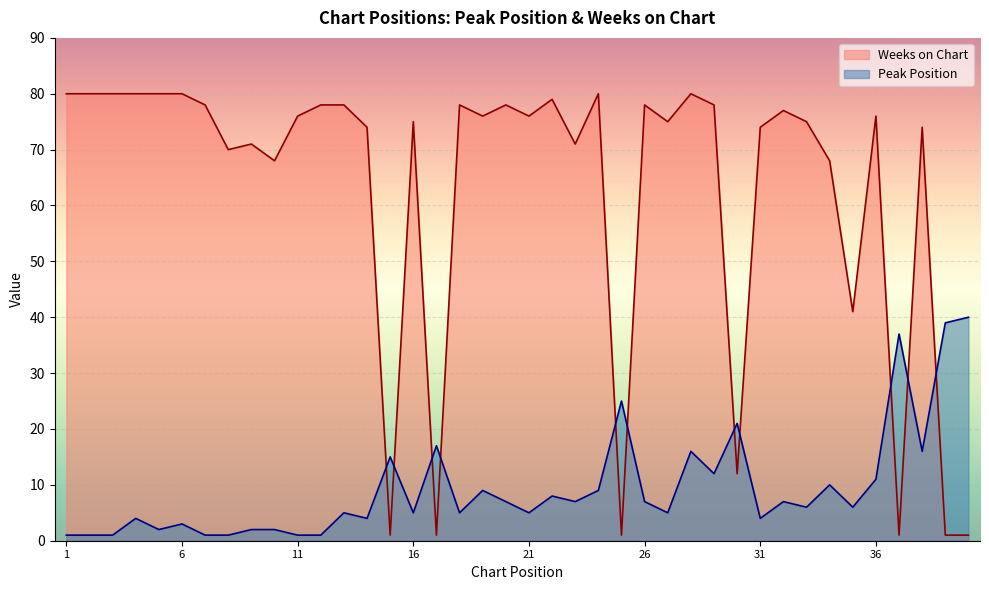

Reading left to right, extract all data points from this chart.

Peak Position: 1=1	2=1	3=1	4=4	5=2	6=3	7=1	8=1	9=2	10=2	11=1	12=1	13=5	14=4	15=15	16=5	17=17	18=5	19=9	20=7	21=5	22=8	23=7	24=9	25=25	26=7	27=5	28=16	29=12	30=21	31=4	32=7	33=6	34=10	35=6	36=11	37=37	38=16	39=39	40=40
Weeks on Chart: 1=80	2=80	3=80	4=80	5=80	6=80	7=78	8=70	9=71	10=68	11=76	12=78	13=78	14=74	15=1	16=75	17=1	18=78	19=76	20=78	21=76	22=79	23=71	24=80	25=1	26=78	27=75	28=80	29=78	30=12	31=74	32=77	33=75	34=68	35=41	36=76	37=1	38=74	39=1	40=1